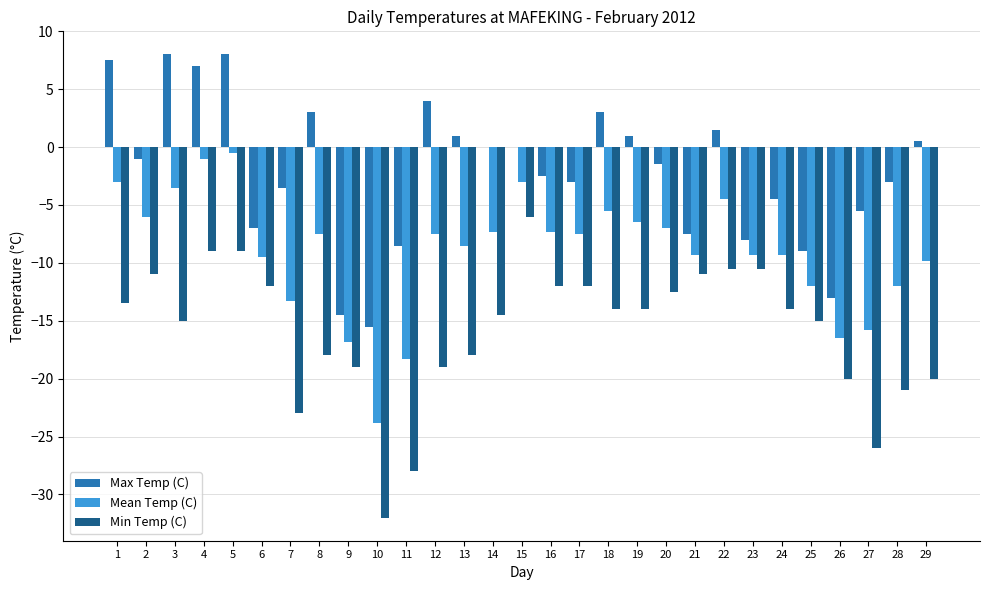

What is the greatest value displayed?

8.0